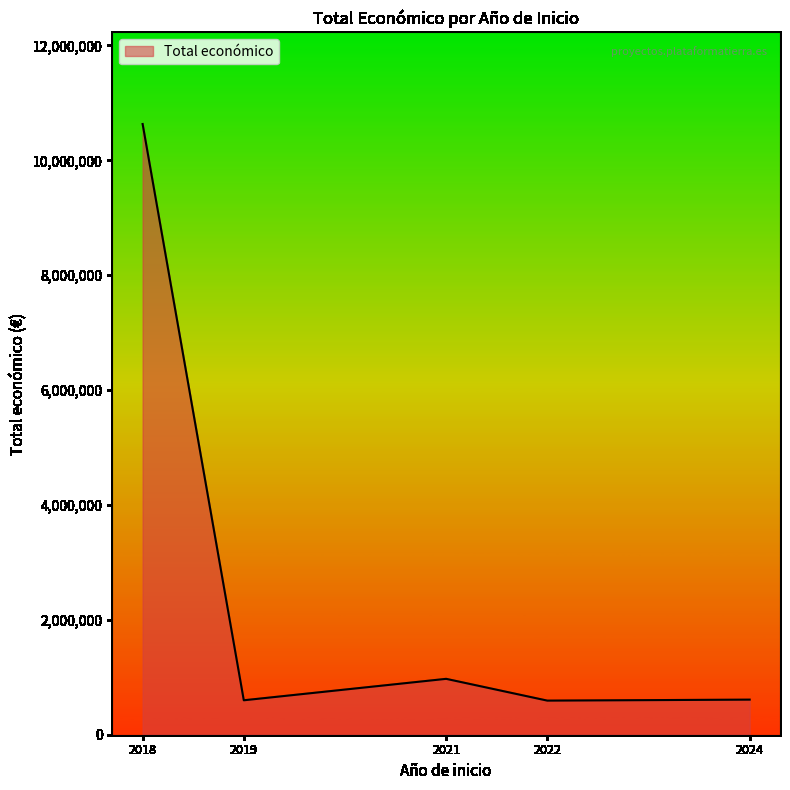

The value at 2024 is 1008369. True or false?

False